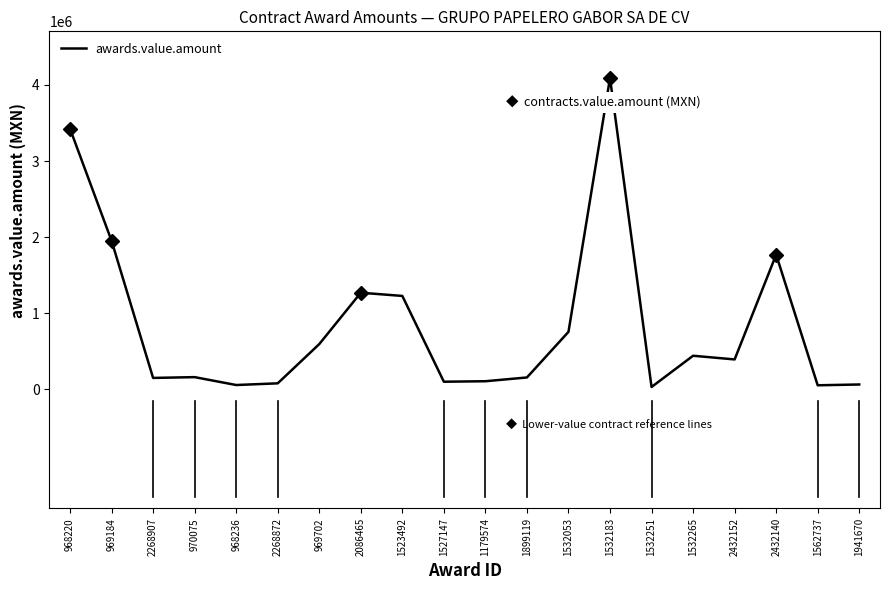

What is the difference between the maximum and minimum values?

4062752.8